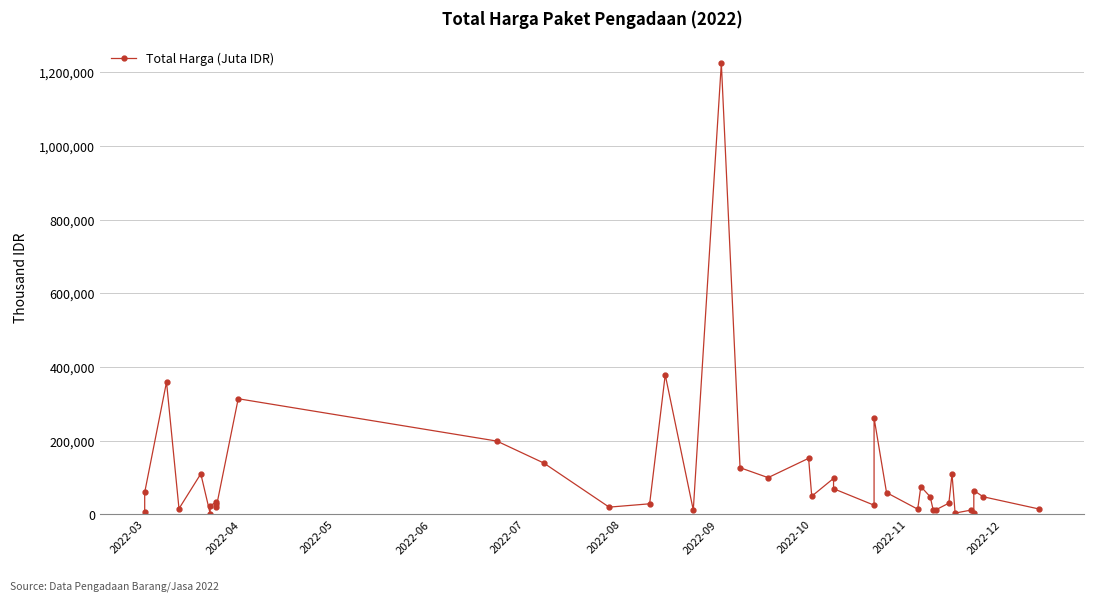

What is the value of the 19th point from the left?

127000.0